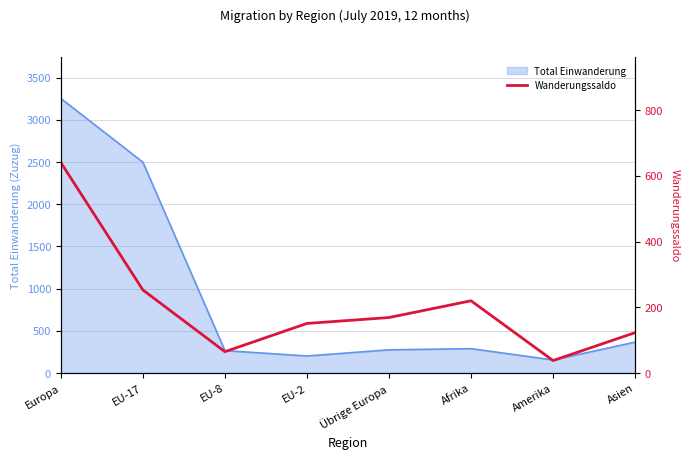

How many points are higher than both their immediate neighbors (excluding endpoints)?

1